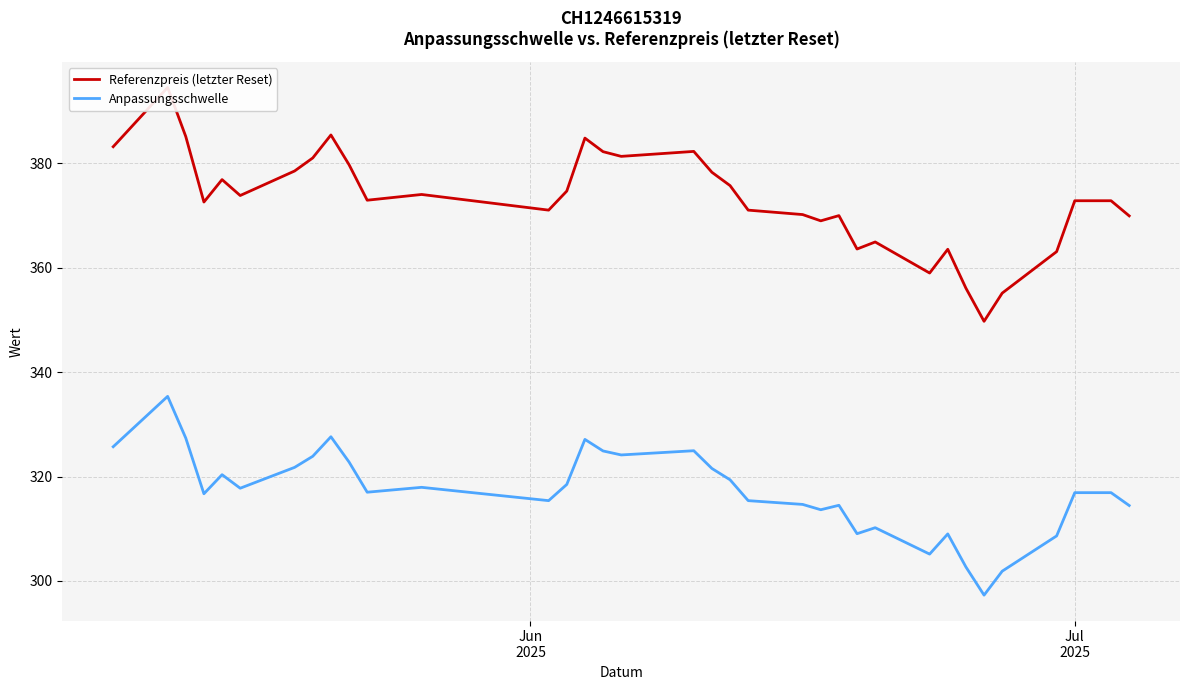

At which label does Anpassungsschwelle first exceed 317?

Jun
2025